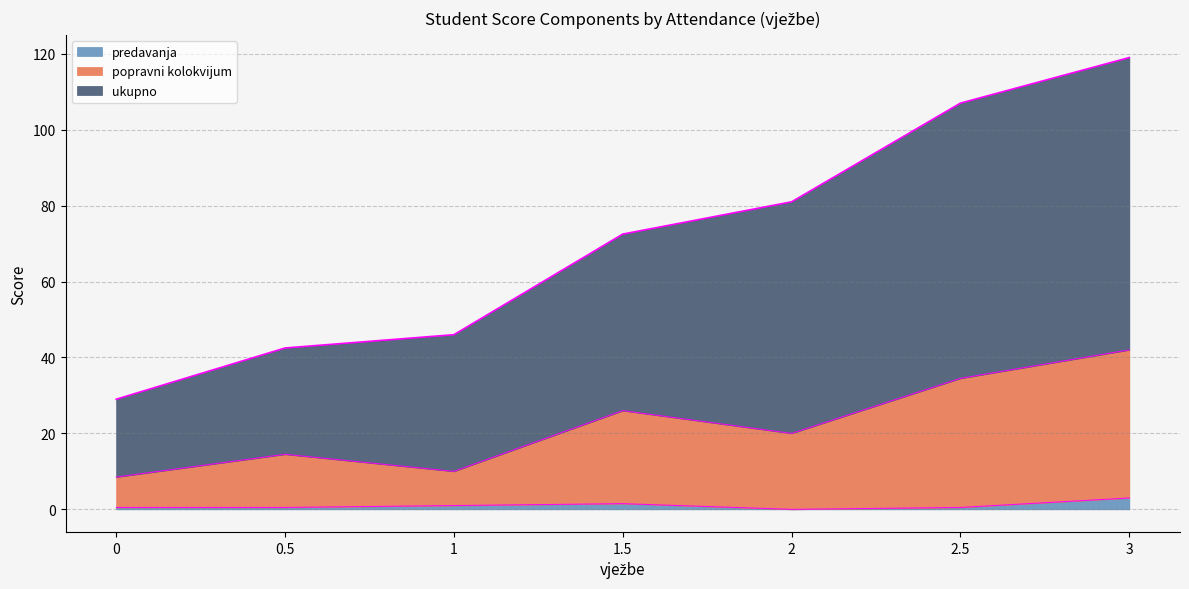

At 0, list the series in order from largest to smallest.

ukupno, popravni kolokvijum, predavanja